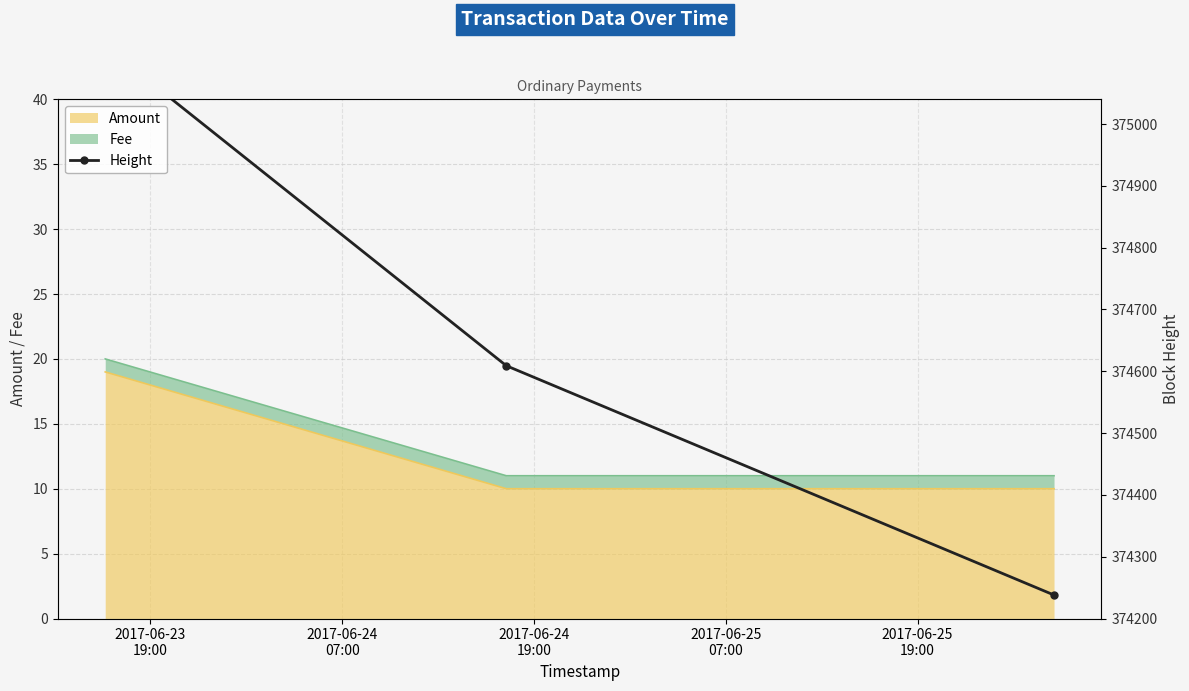

What is the minimum value for Amount?

10